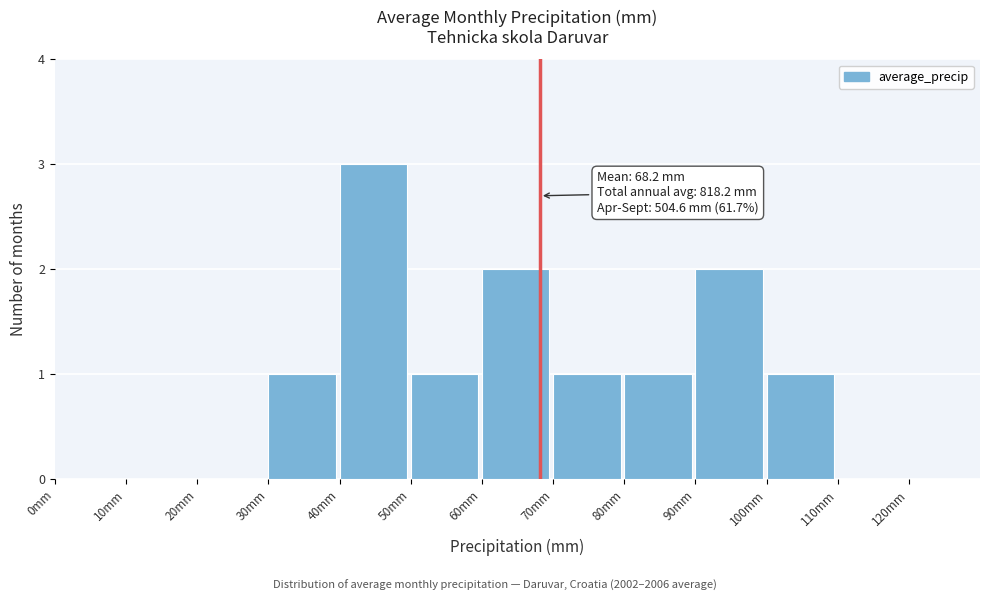

Over which range of the x-axis is the bar tallest?

40 to 50